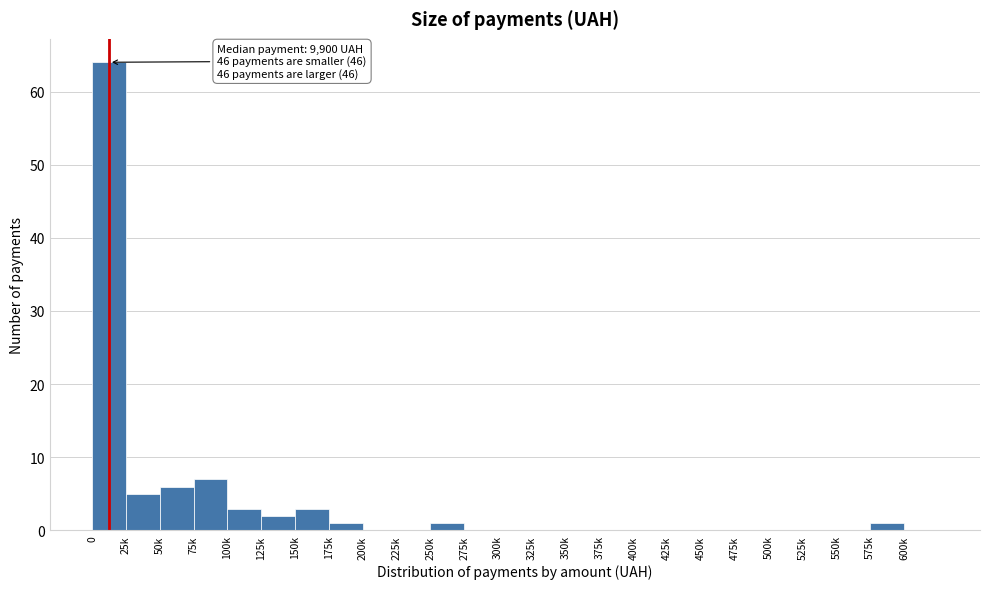

Reading left to right, transcribe all the data shown in this chart.

0=64	25k=5	50k=6	75k=7	100k=3	125k=2	150k=3	175k=1	200k=0	225k=0	250k=1	275k=0	300k=0	325k=0	350k=0	375k=0	400k=0	425k=0	450k=0	475k=0	500k=0	525k=0	550k=0	575k=1	600k=0